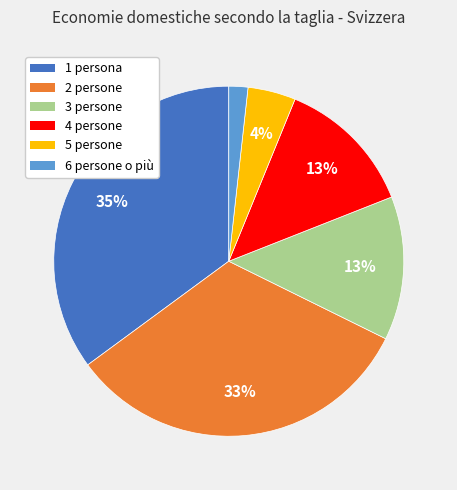

Between 5 persone and 4 persone, which is larger?

4 persone